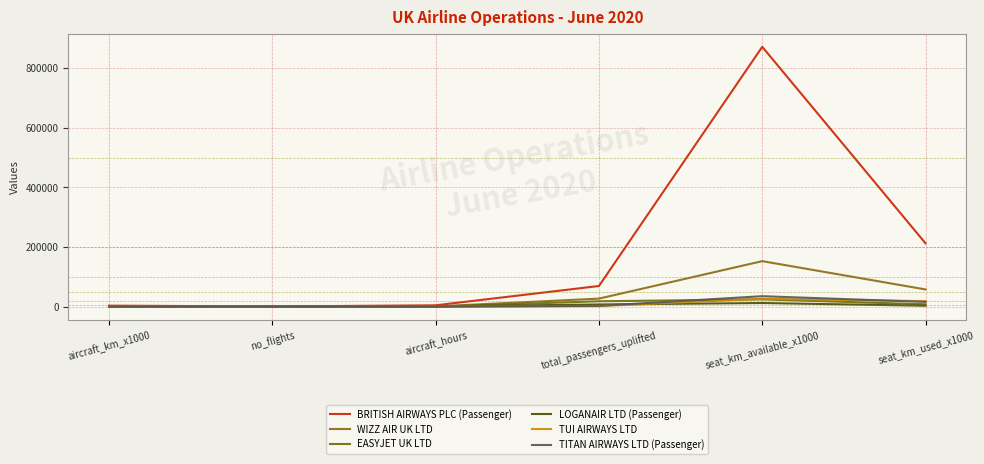

Reading left to right, what are all the values shown in this chart?

BRITISH AIRWAYS PLC (Passenger): aircraft_km_x1000=3613	no_flights=930	aircraft_hours=4748	total_passengers_uplifted=69458	seat_km_available_x1000=870927	seat_km_used_x1000=212399
WIZZ AIR UK LTD: aircraft_km_x1000=743	no_flights=334	aircraft_hours=1093	total_passengers_uplifted=27174	seat_km_available_x1000=152706	seat_km_used_x1000=57905
EASYJET UK LTD: aircraft_km_x1000=137	no_flights=274	aircraft_hours=300	total_passengers_uplifted=18291	seat_km_available_x1000=24573	seat_km_used_x1000=8174
LOGANAIR LTD (Passenger): aircraft_km_x1000=293	no_flights=1125	aircraft_hours=919	total_passengers_uplifted=7553	seat_km_available_x1000=12406	seat_km_used_x1000=3303
TUI AIRWAYS LTD: aircraft_km_x1000=77	no_flights=10	aircraft_hours=97	total_passengers_uplifted=2213	seat_km_available_x1000=26546	seat_km_used_x1000=18780
TITAN AIRWAYS LTD (Passenger): aircraft_km_x1000=241	no_flights=63	aircraft_hours=334	total_passengers_uplifted=2890	seat_km_available_x1000=35282	seat_km_used_x1000=16072